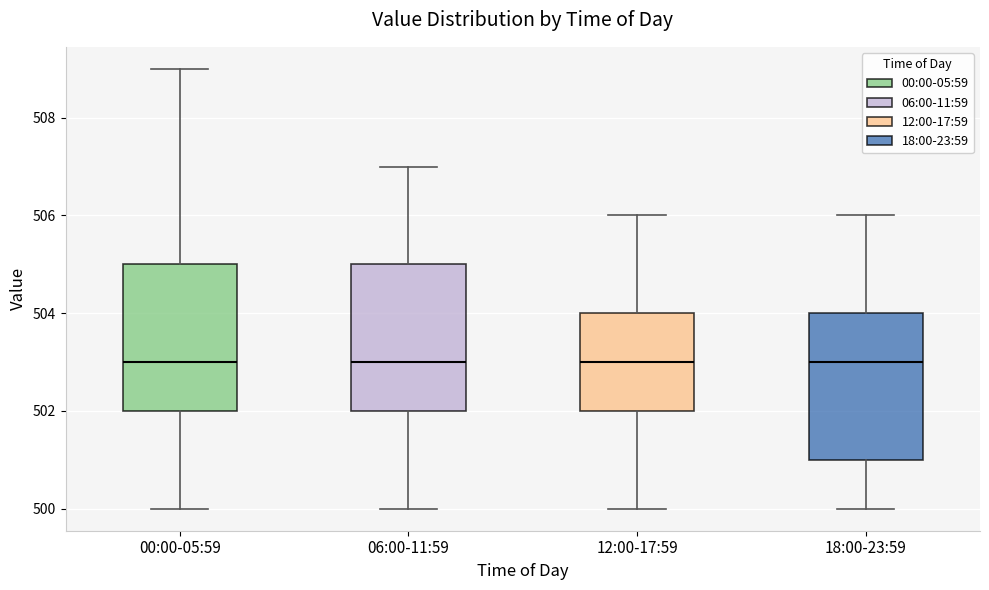

Reading left to right, read every box against the y-axis: the position of its median line, the range the box covers, and the ends of its whiskers. The values are not printed on the chart, so give them approximately, as read against the axis.

00:00-05:59: median 503, box 502 to 505, whiskers 500 to 509
06:00-11:59: median 503, box 502 to 505, whiskers 500 to 507
12:00-17:59: median 503, box 502 to 504, whiskers 500 to 506
18:00-23:59: median 503, box 501 to 504, whiskers 500 to 506